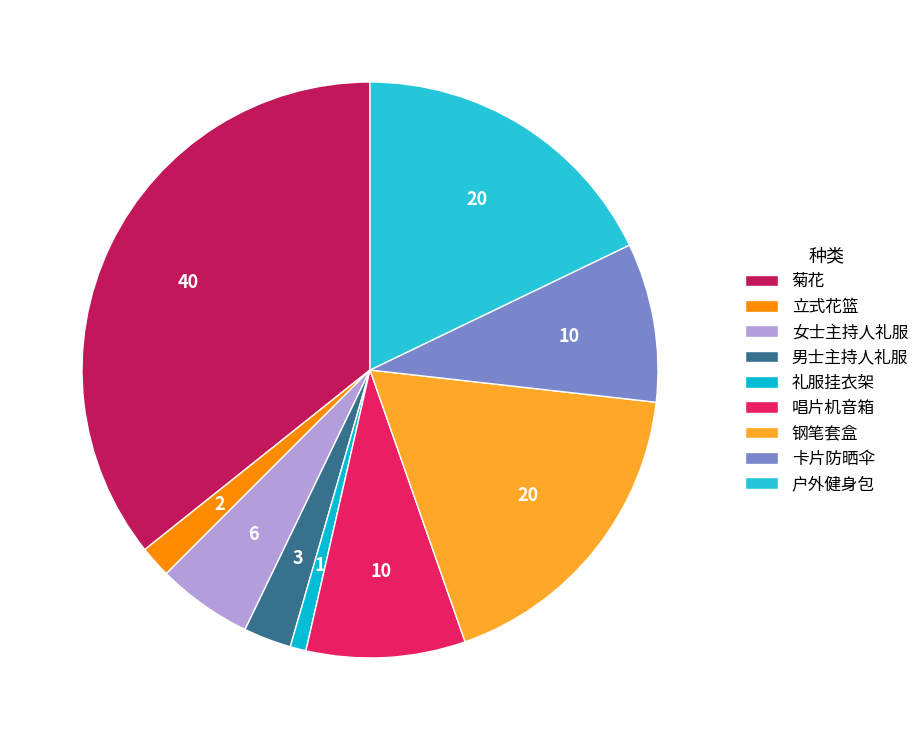

How many segments does this pie chart have?

9